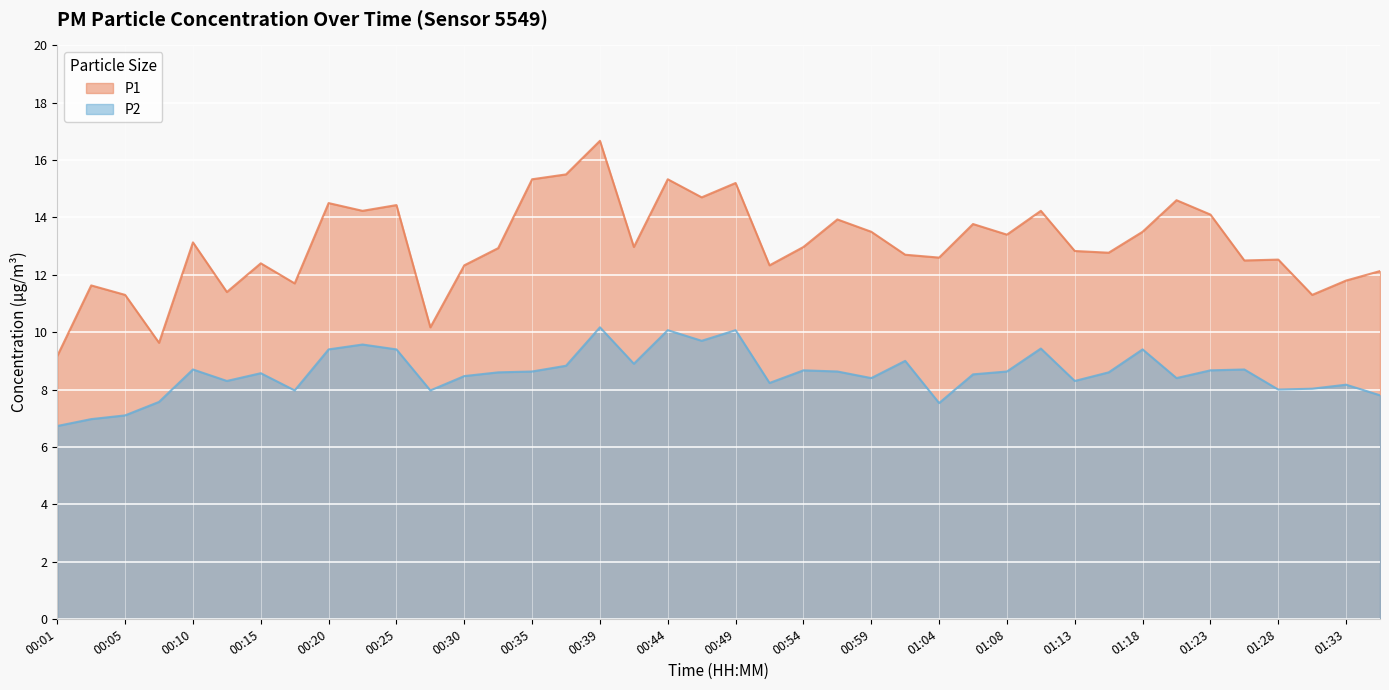

The value of P1 at 01:06 is 13.8. True or false?

True